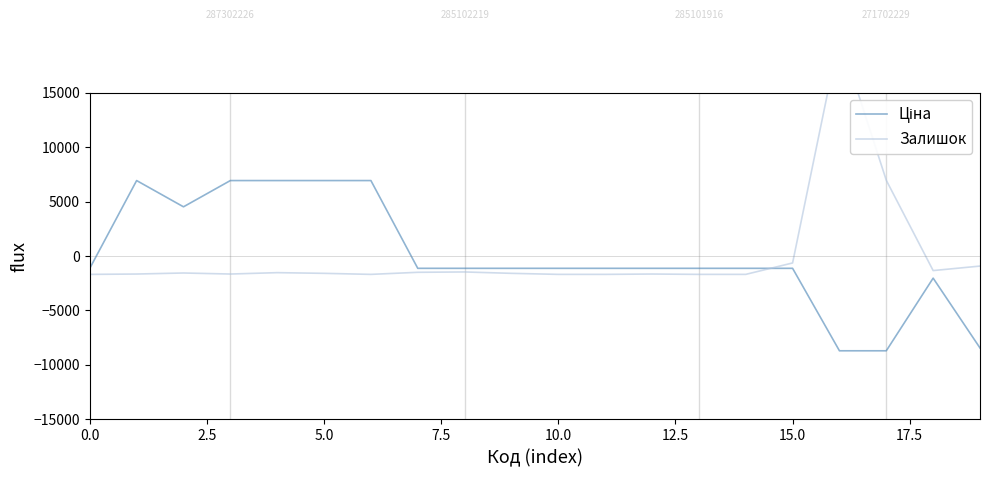

Is this an area chart (filled region under the line)?

No